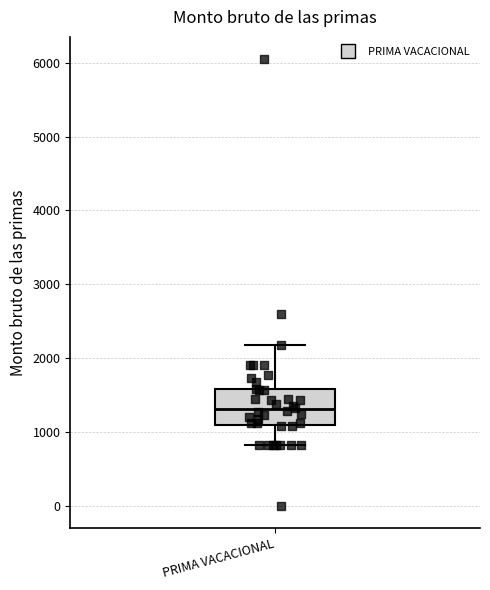

Read this box plot against the y-axis: the position of the median line, the range covered by the box, and the ends of both whiskers. The values are not printed on the chart, so give them approximately, as read against the axis.

median 1300, box 1100 to 1600, whiskers 800 to 2200